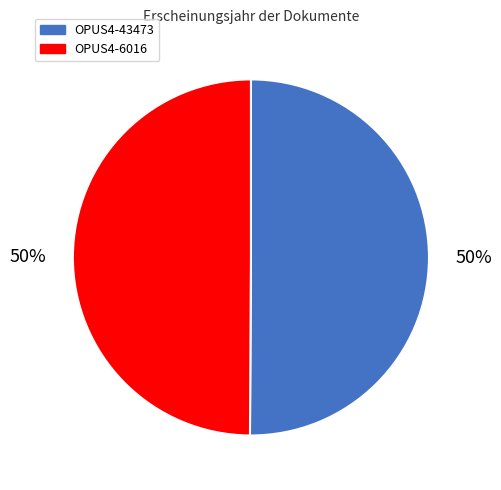

To the nearest percent, what is the combined percentage of OPUS4-6016 and OPUS4-43473?

100%